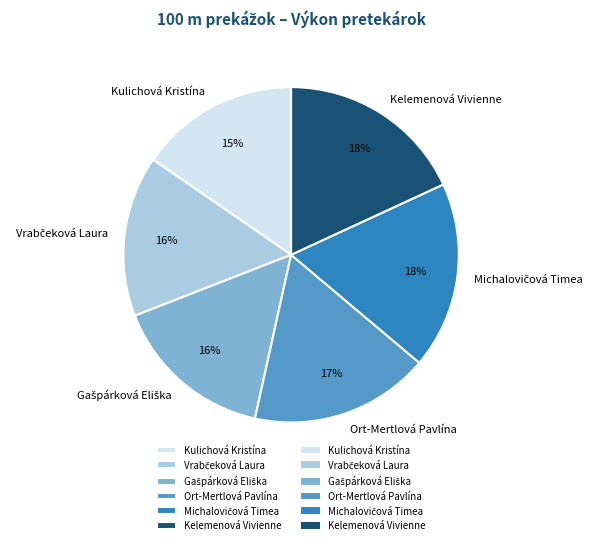

What percentage is the Kelemenová Vivienne slice, to the nearest percent?

18%